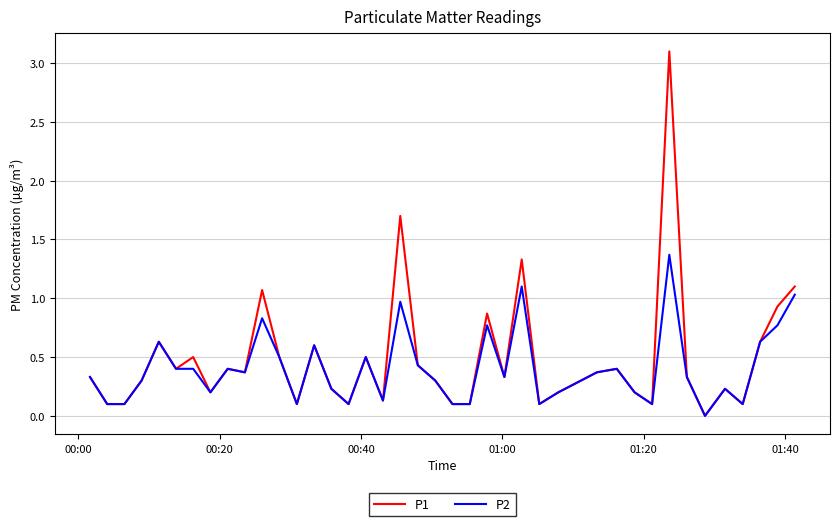

Which series has the widest spread of values?

P1